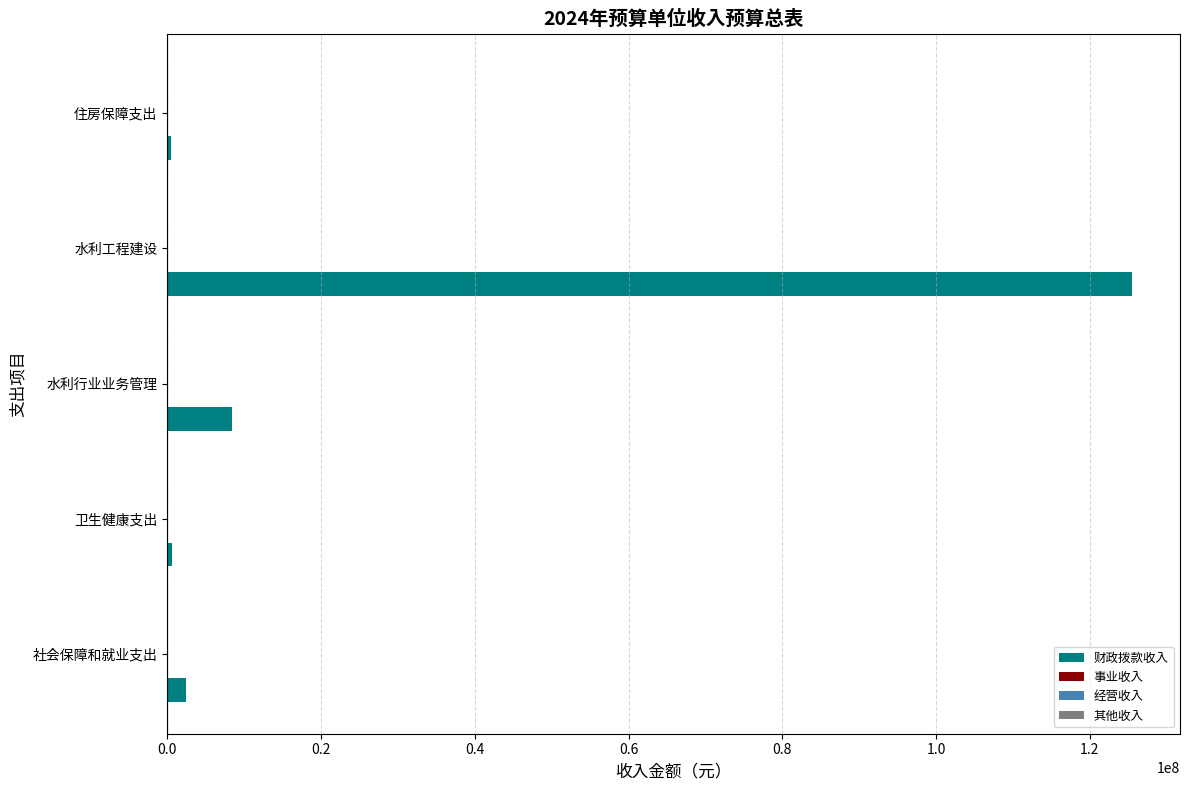

What is the sum of all values?

137486440